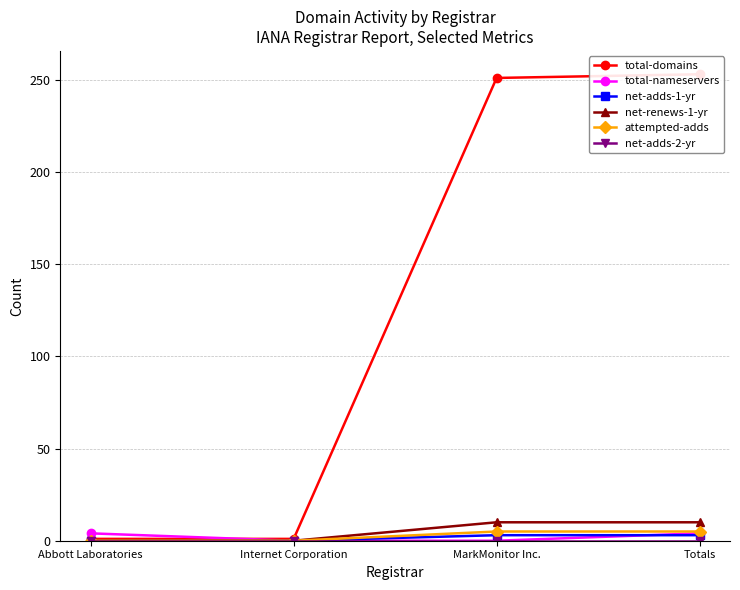

Where is attempted-adds nearest to the value 2?

Abbott Laboratories